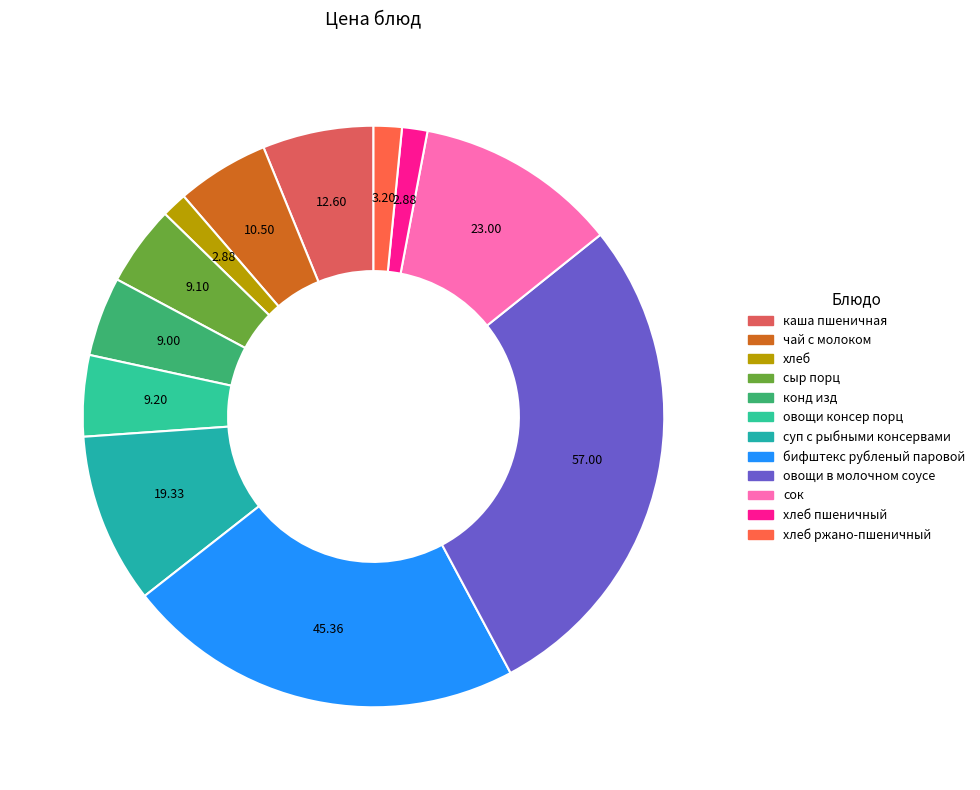

How many segments does this pie chart have?

12